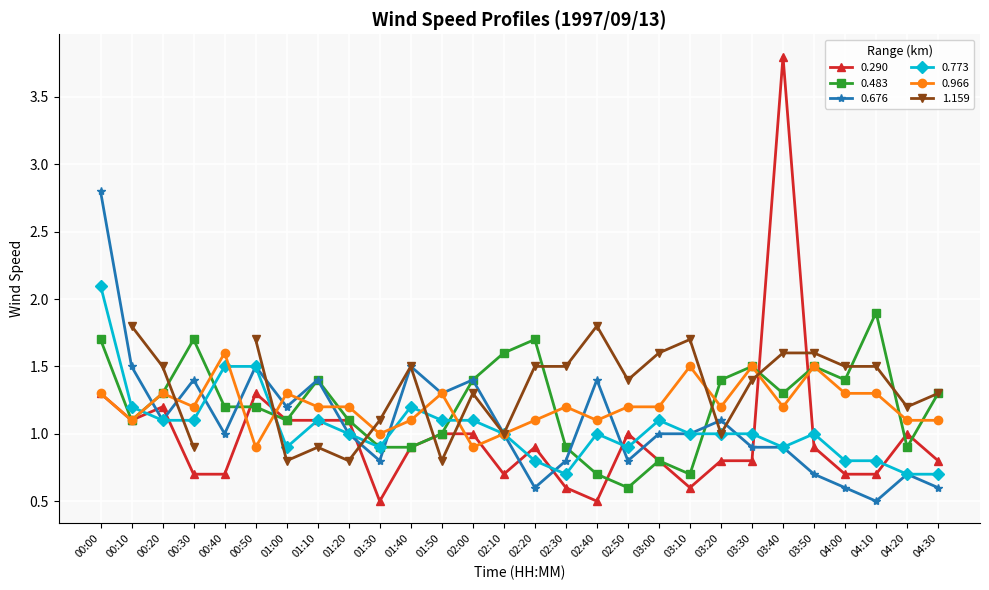

What is the approximate value of 0.773 at 01:30?

0.9